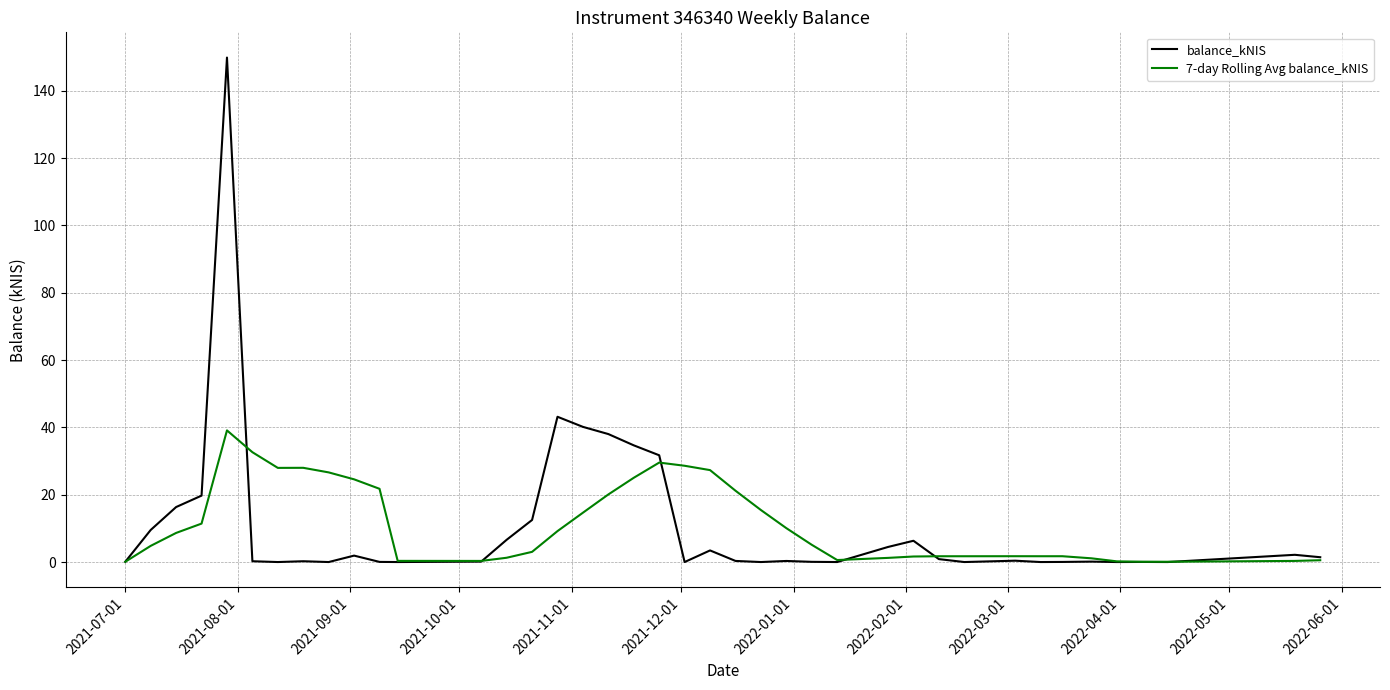

What is the greatest value displayed?

149.9